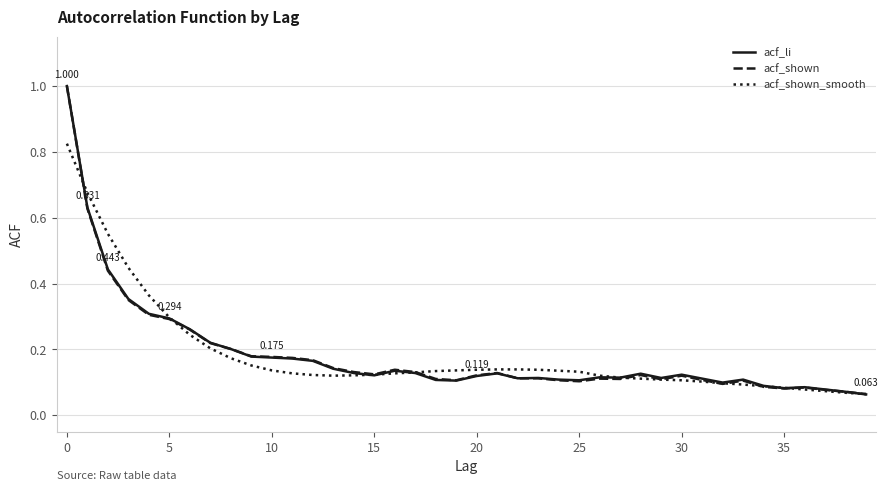

What is the highest value of the acf_shown series?

1.0